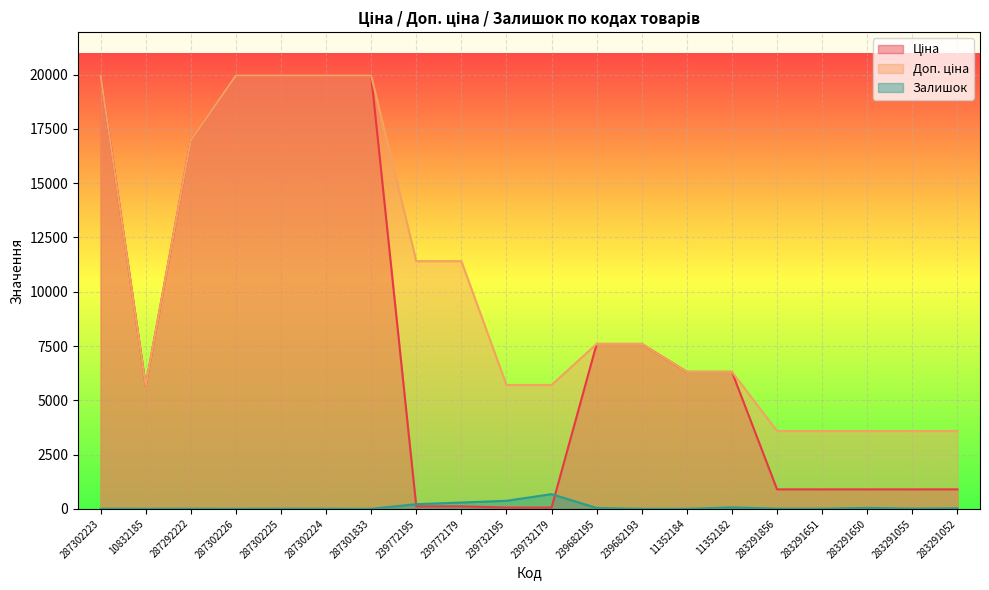

Reading left to right, what are all the values shown in this chart?

Ціна: 19964.2	5673.8	16976.3	19964.2	19964.2	19964.2	19964.2	114.1	114.1	57.0	57.0	7596.5	7596.5	6308.8	6308.8	895.9	895.9	895.9	895.9	895.9
Доп. ціна: 19964.2	5673.8	16976.3	19964.2	19964.2	19964.2	19964.2	11410.0	11410.0	5705.0	5705.0	7596.5	7596.5	6308.8	6308.8	3583.6	3583.6	3583.6	3583.6	3583.6
Залишок: 5.0	2.0	4.0	1.0	5.0	3.0	0.0	215.0	290.0	370.0	676.0	39.0	0.0	1.0	65.0	7.0	6.0	43.0	9.0	26.0